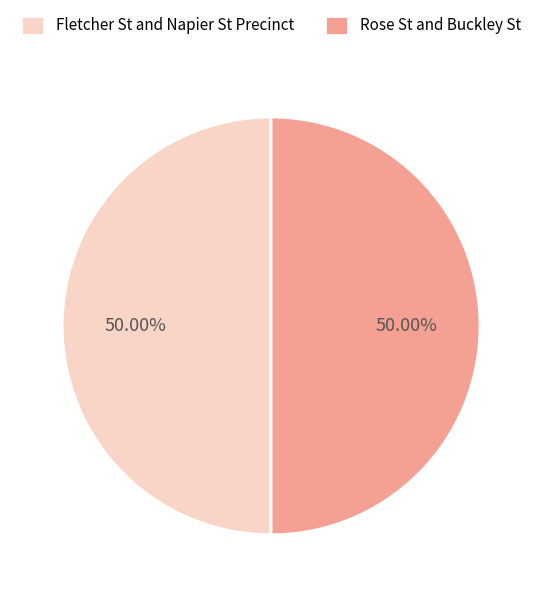

Is it true that Fletcher St and Napier St Precinct is 50% of the pie?

True